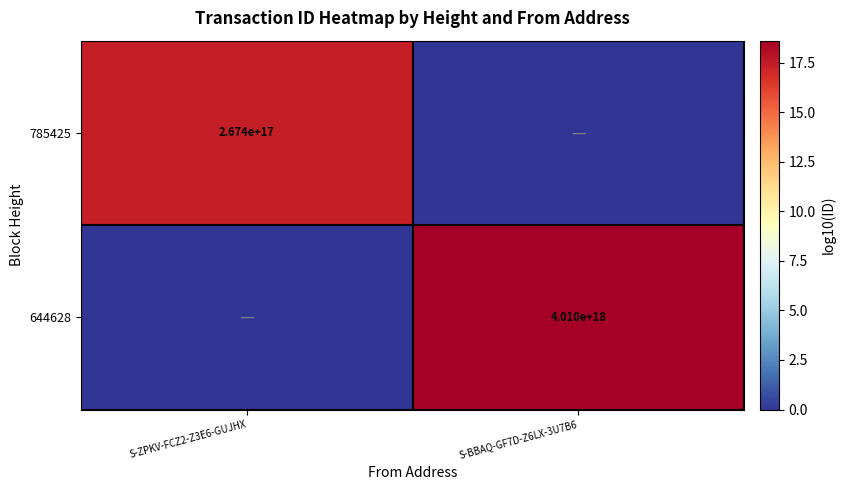

The 644628 series shows 4010000000000000000 at S-BBAQ-GF7D-Z6LX-3U7B6. True or false?

True